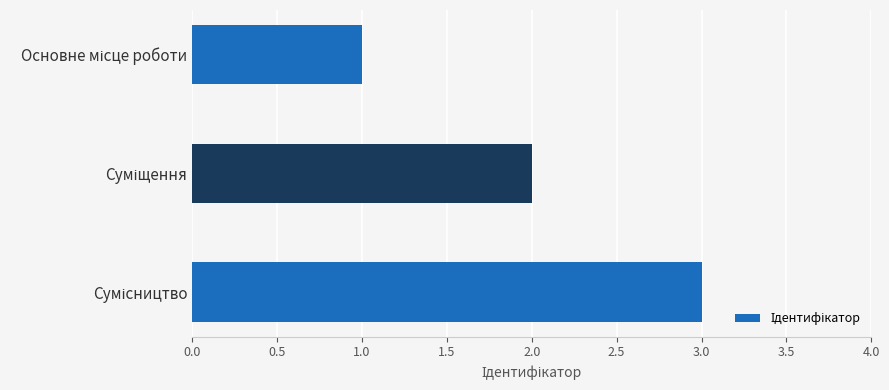

How many values are below 2?

1